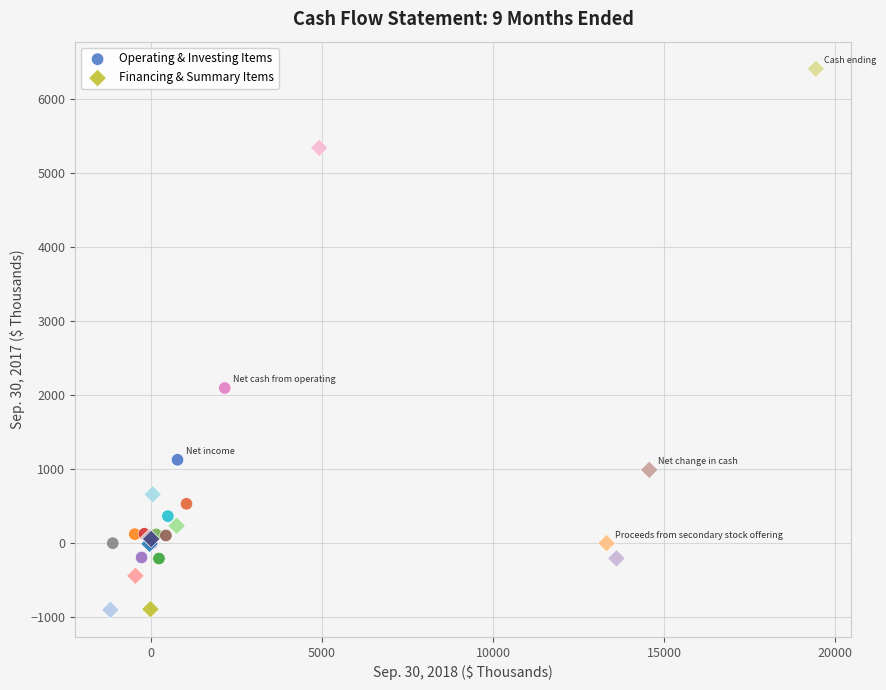

Which series contains the highest Y value?

Financing & Summary Items